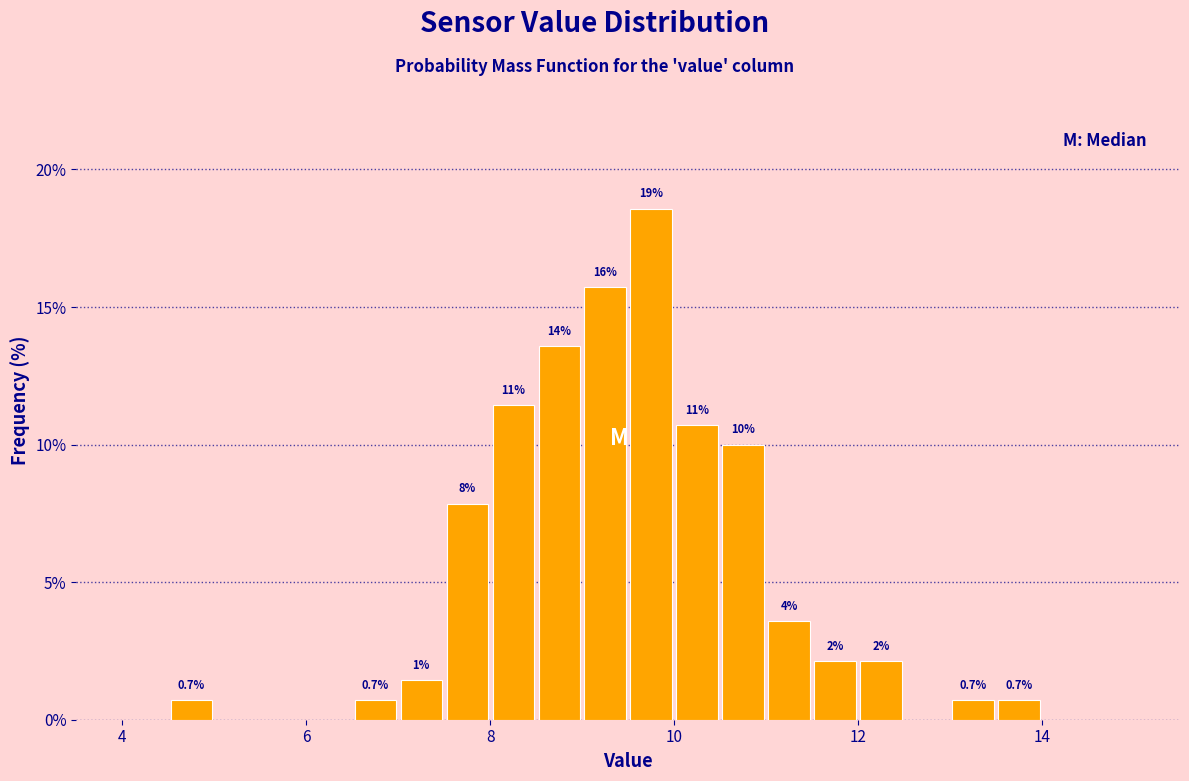

Read against the x-axis, roughly where is the centre of the tallest bar?

9.8